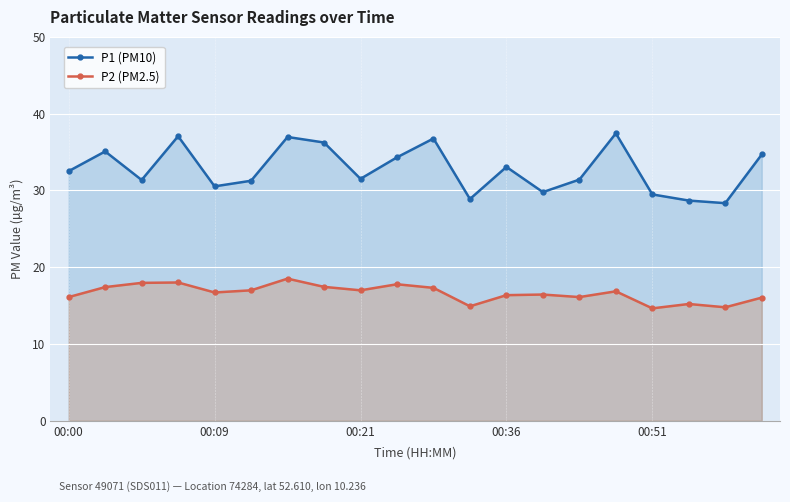

What is the sum of all P1 (PM10) values?

655.1